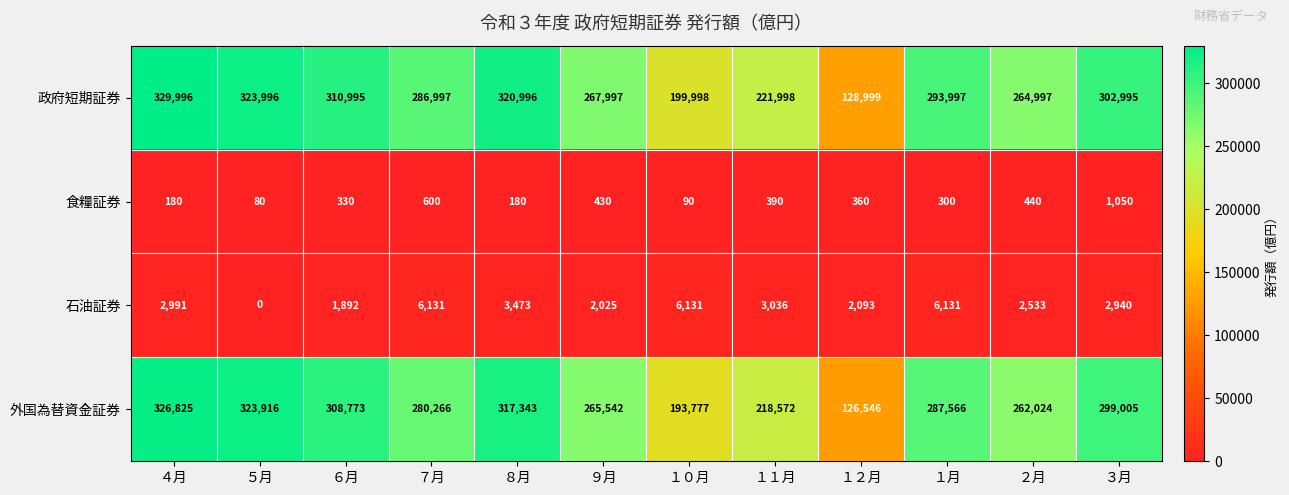

Which category has the lowest value across all series?

５月